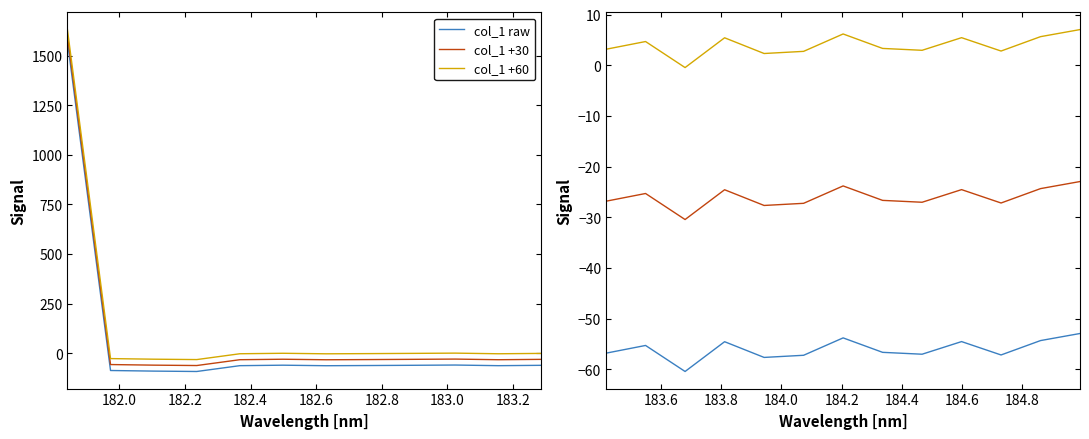

What is the total value across all series at 183.0?

-71.4